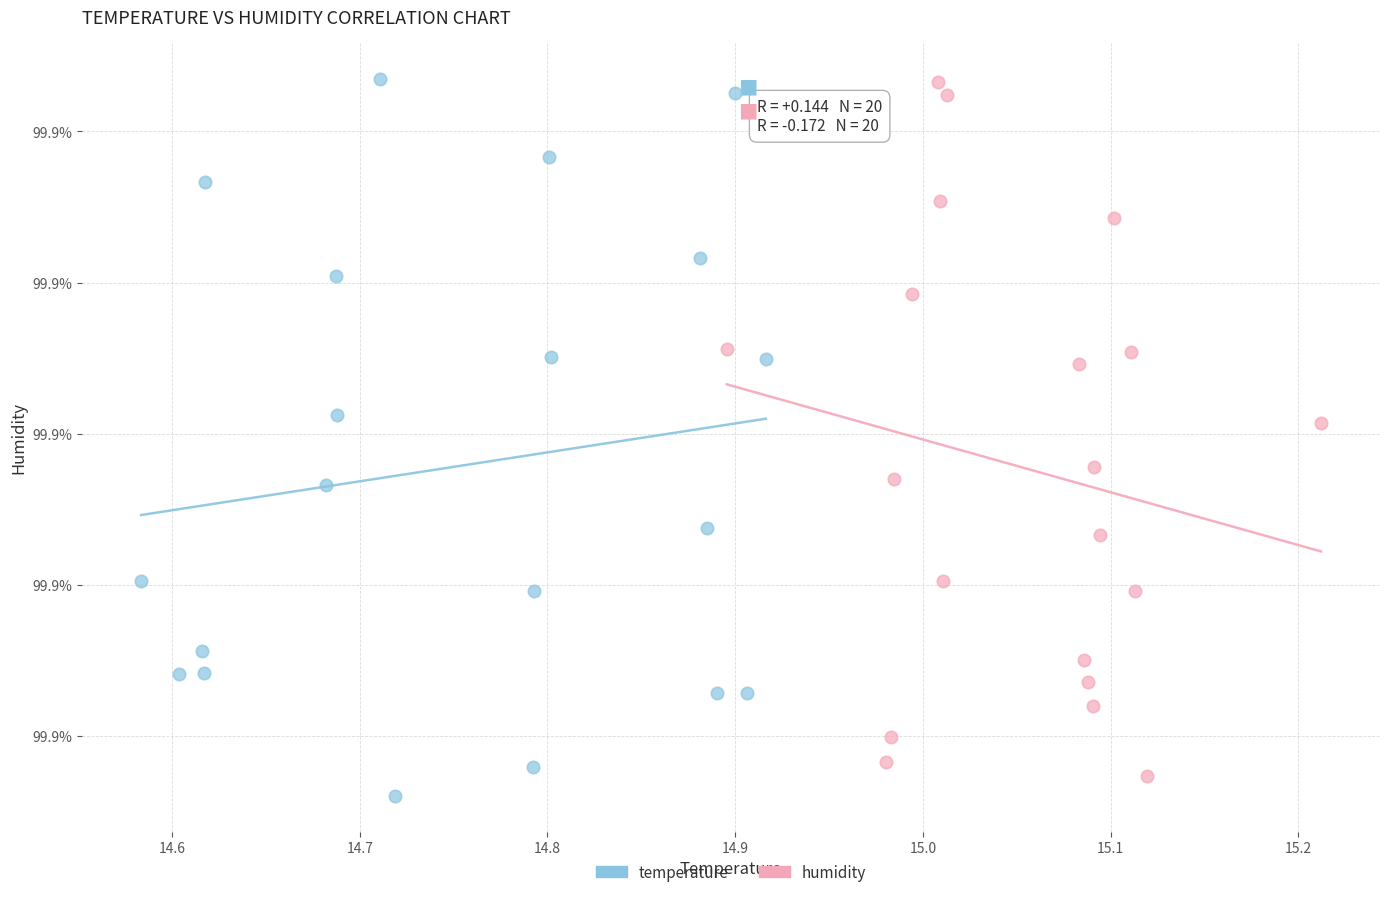

What are all the series names shown in the legend?

temperature, humidity